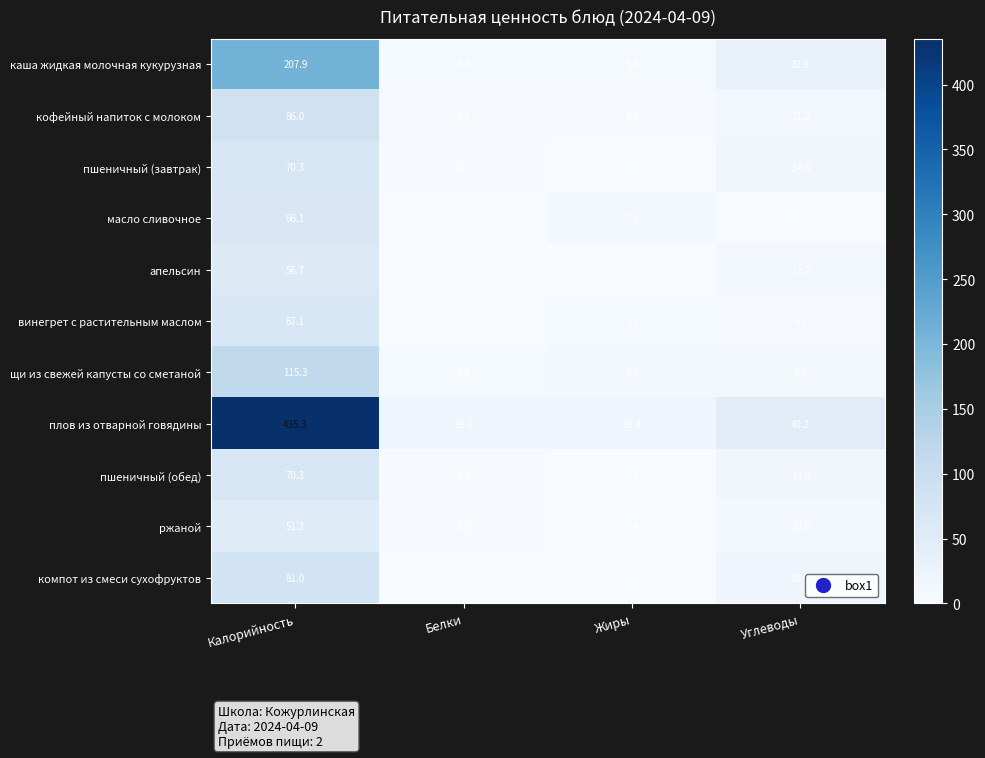

Which series has the largest total across all categories?

плов из отварной говядины